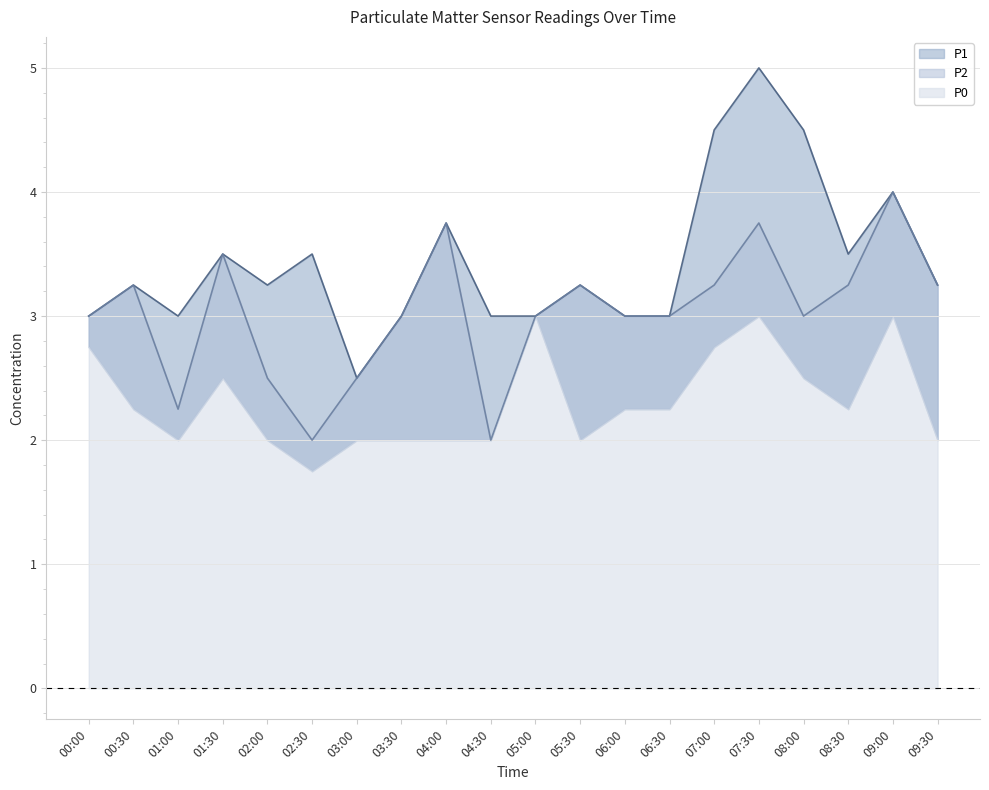

True or false: P2 and P1 cross at least once.

False